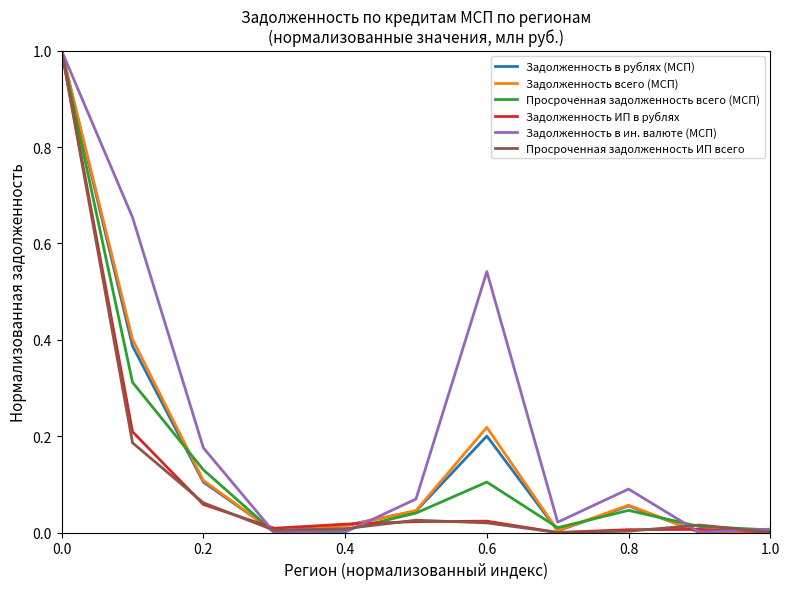

What is the greatest value displayed?

1.0